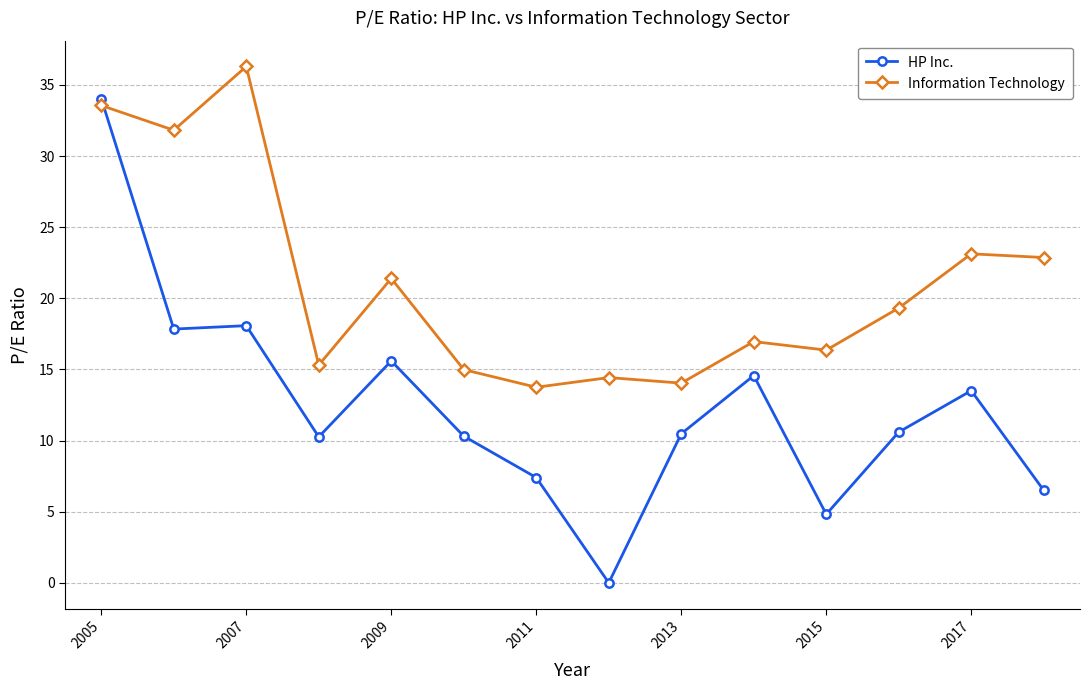

What is the maximum value for HP Inc.?

34.0